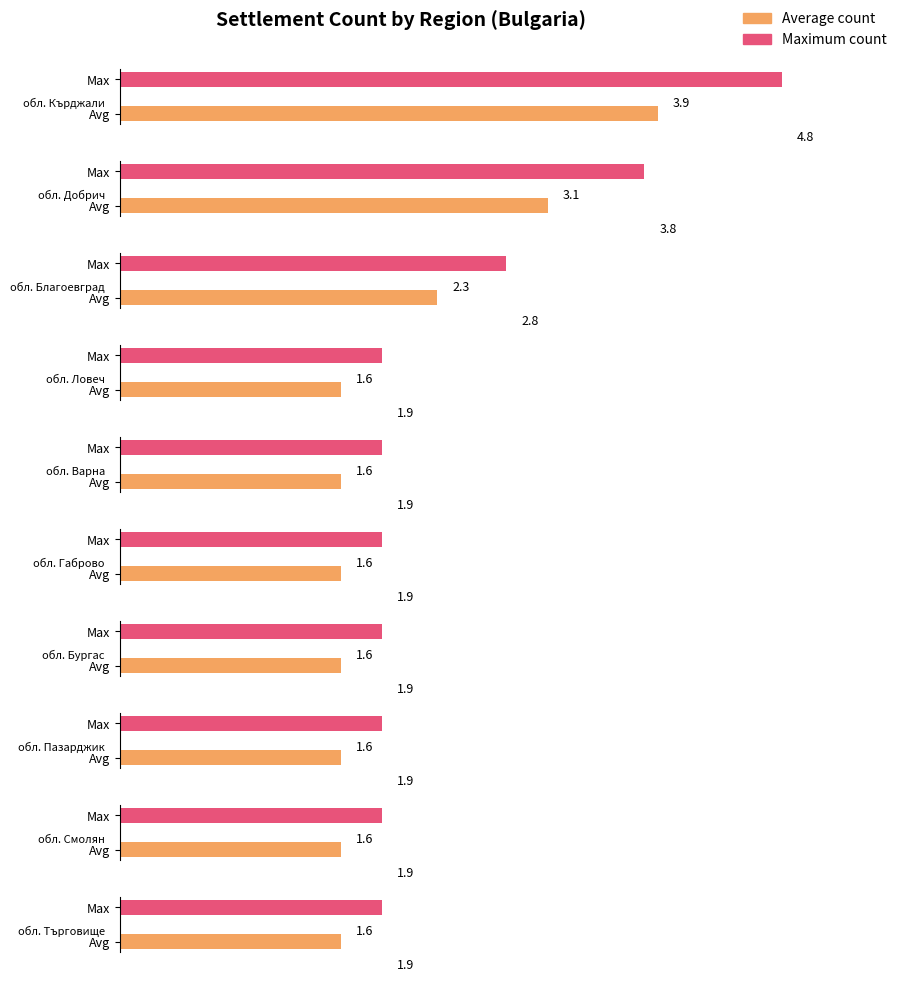

Does the chart contain any negative values?

No